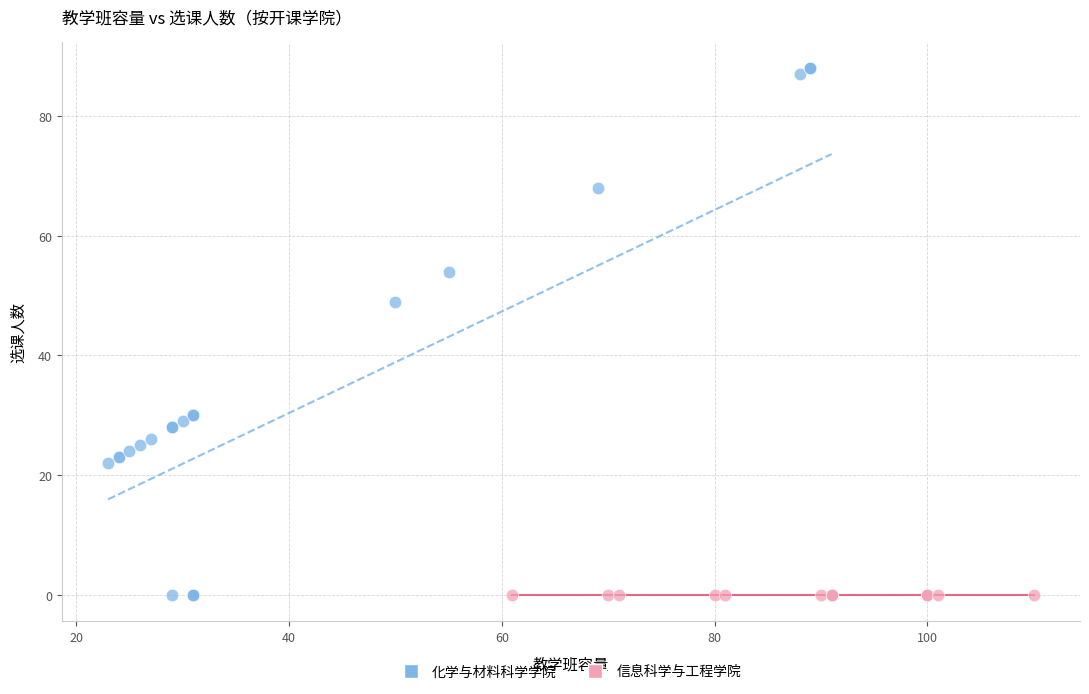

Which series contains the highest Y value?

化学与材料科学学院